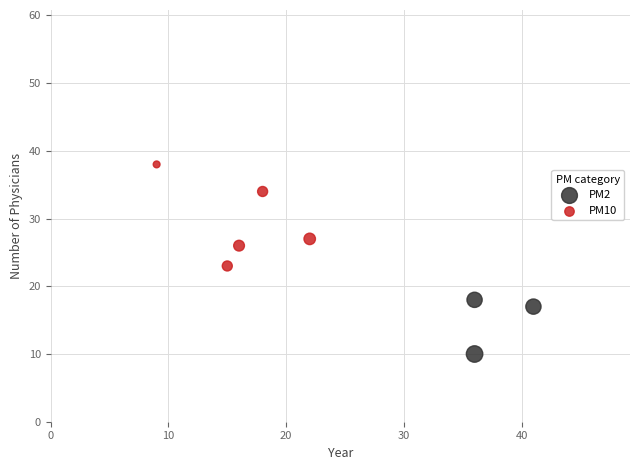

Which series has the widest spread of Y values?

PM10